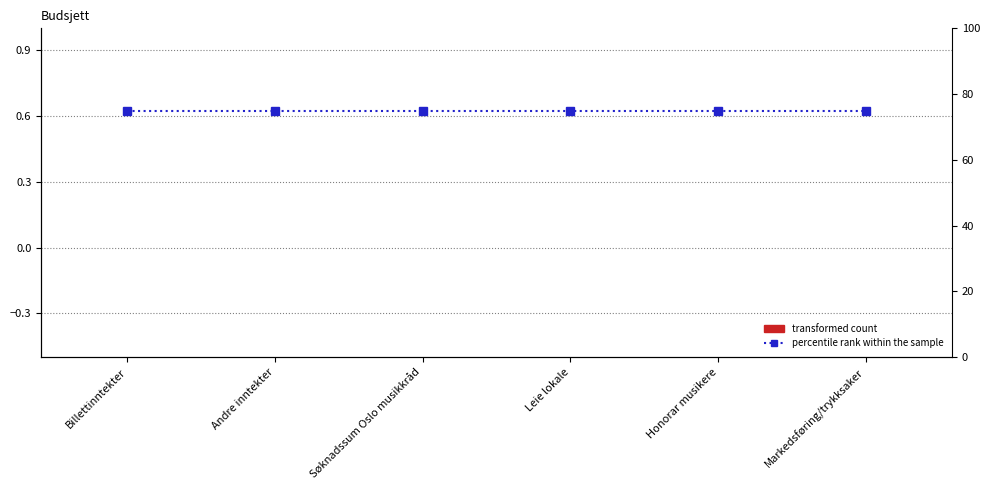

Which series changed the most between Andre inntekter and Leie lokale?

transformed count